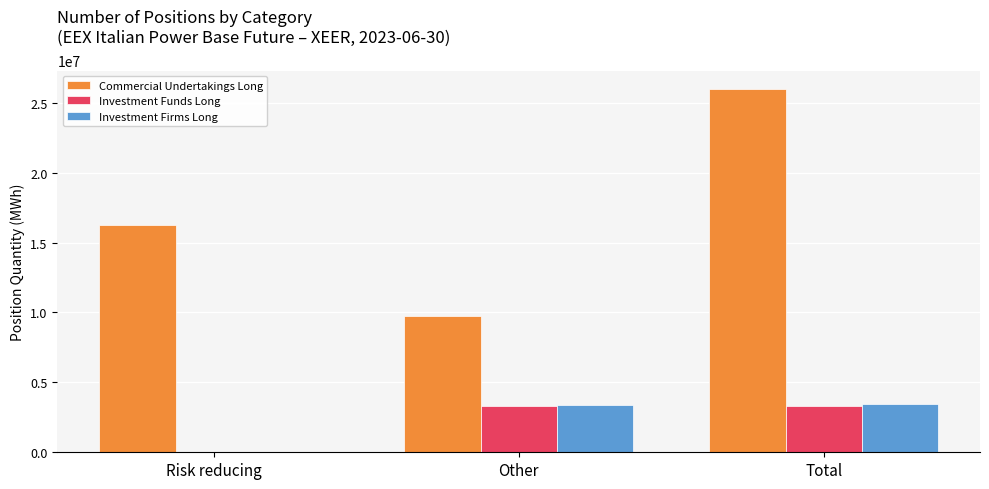

True or false: Commercial Undertakings Long has a value of 9735333.4 at Other.

True